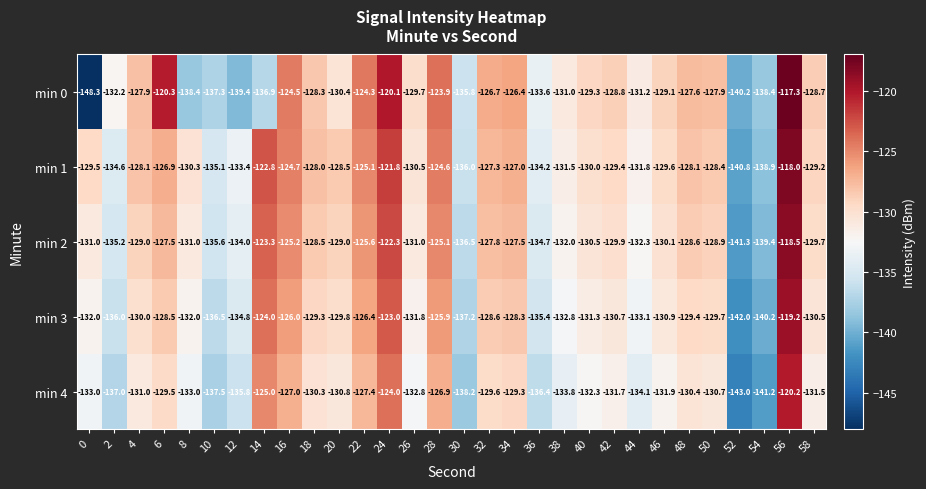

What is the difference between the highest and lowest values at 36?

2.8